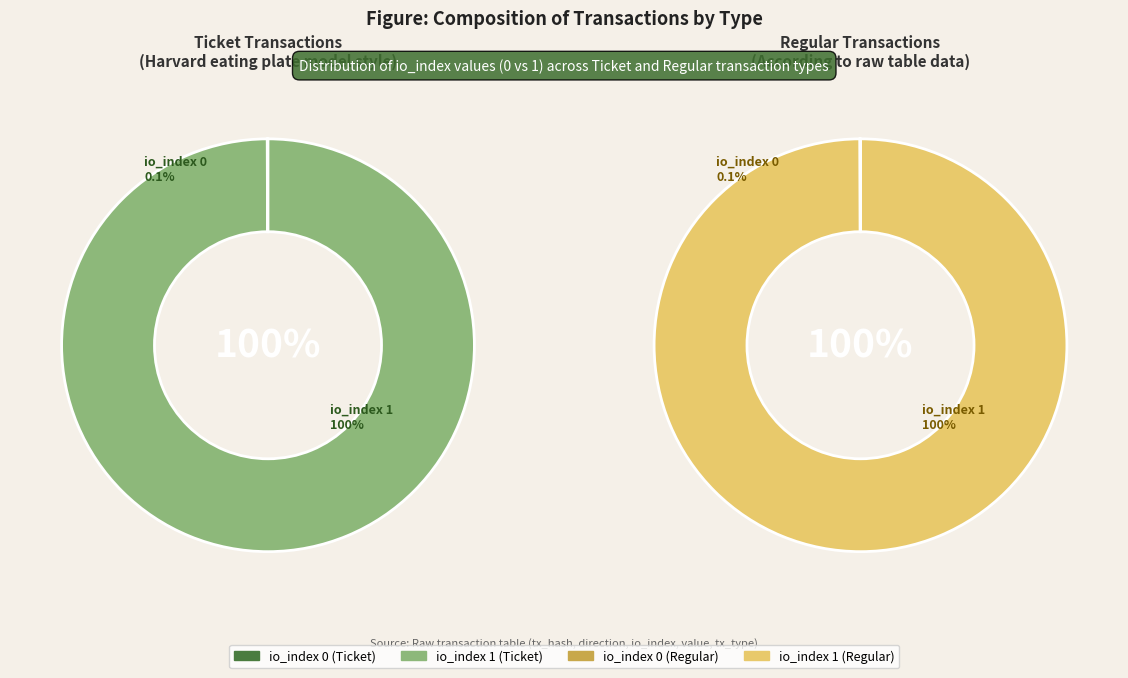

Does Regular (io_index 0) represent more than half of the total?

No